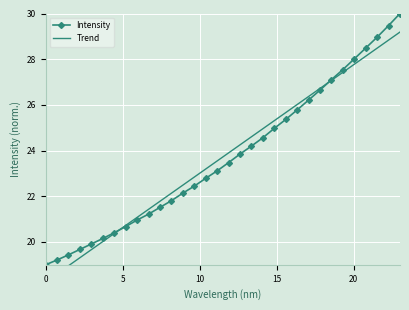

What is the value of the Intensity point at the 13th from the left?

22.1